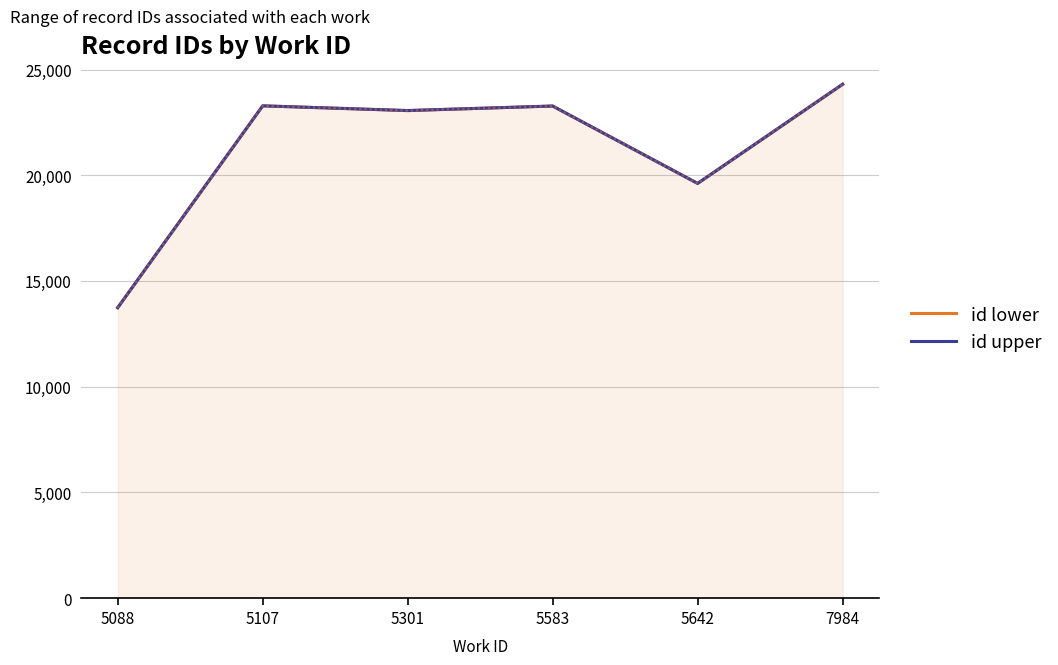

Which series has the largest range (max minus min)?

id upper